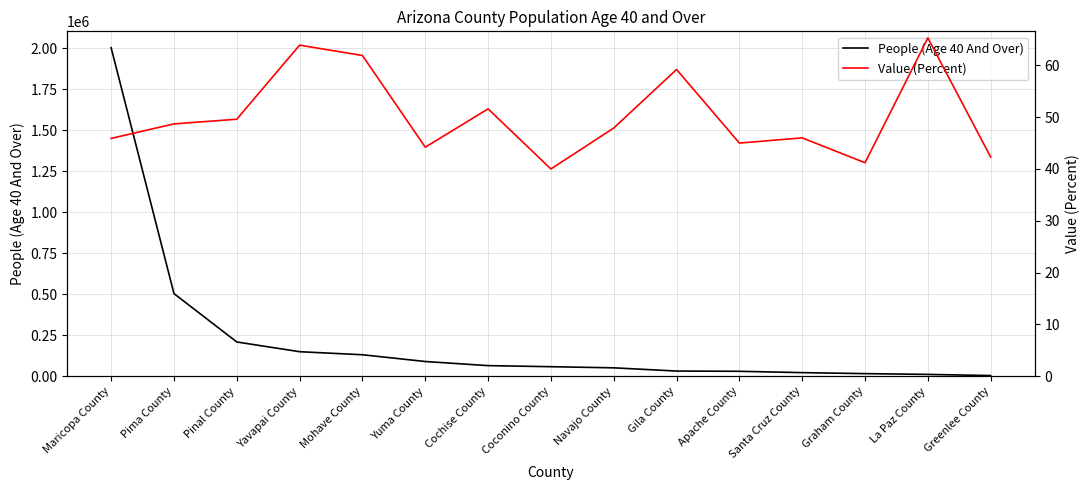

Reading right to left, extract all data points from this chart.

People (Age 40 And Over): Greenlee County=4037.0	La Paz County=10994.0	Graham County=15730.0	Santa Cruz County=21827.0	Apache County=29940.0	Gila County=31476.0	Navajo County=51090.0	Coconino County=58000.0	Cochise County=64558.0	Yuma County=89653.0	Mohave County=130832.0	Yavapai County=149424.0	Pinal County=208785.0	Pima County=503860.0	Maricopa County=2002969.0
Value (Percent): Greenlee County=42.3	La Paz County=65.3	Graham County=41.2	Santa Cruz County=46.0	Apache County=45.0	Gila County=59.2	Navajo County=47.9	Coconino County=40.0	Cochise County=51.6	Yuma County=44.2	Mohave County=61.9	Yavapai County=63.9	Pinal County=49.6	Pima County=48.7	Maricopa County=45.9